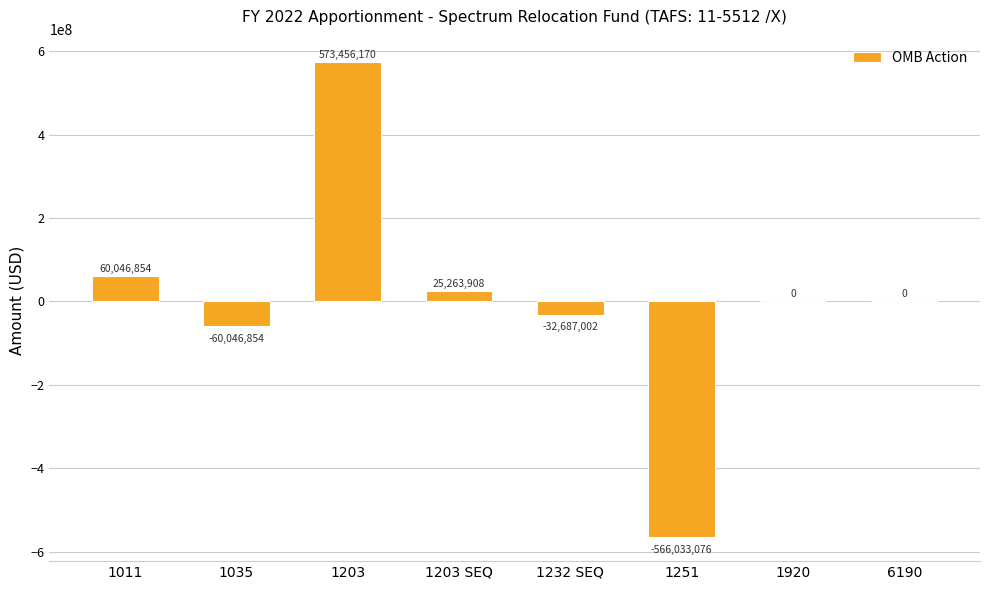

Reading left to right, transcribe all the data shown in this chart.

1011=60046854	1035=-60046854	1203=573456170	1203 SEQ=25263908	1232 SEQ=-32687002	1251=-566033076	1920=0	6190=0